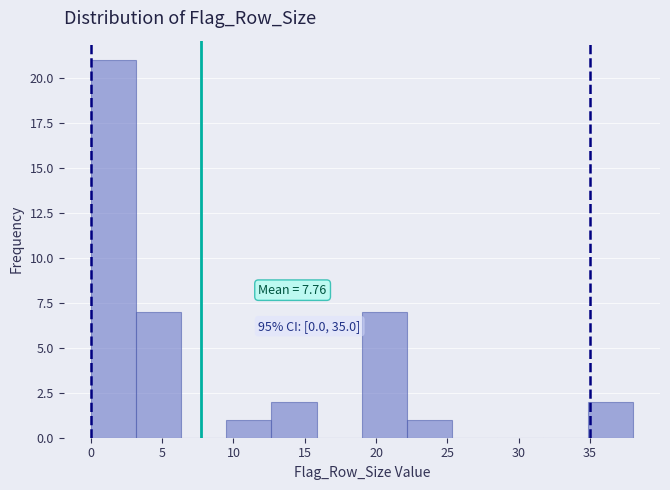

Which range on the x-axis has the tallest bar?

0.0 to 3.0